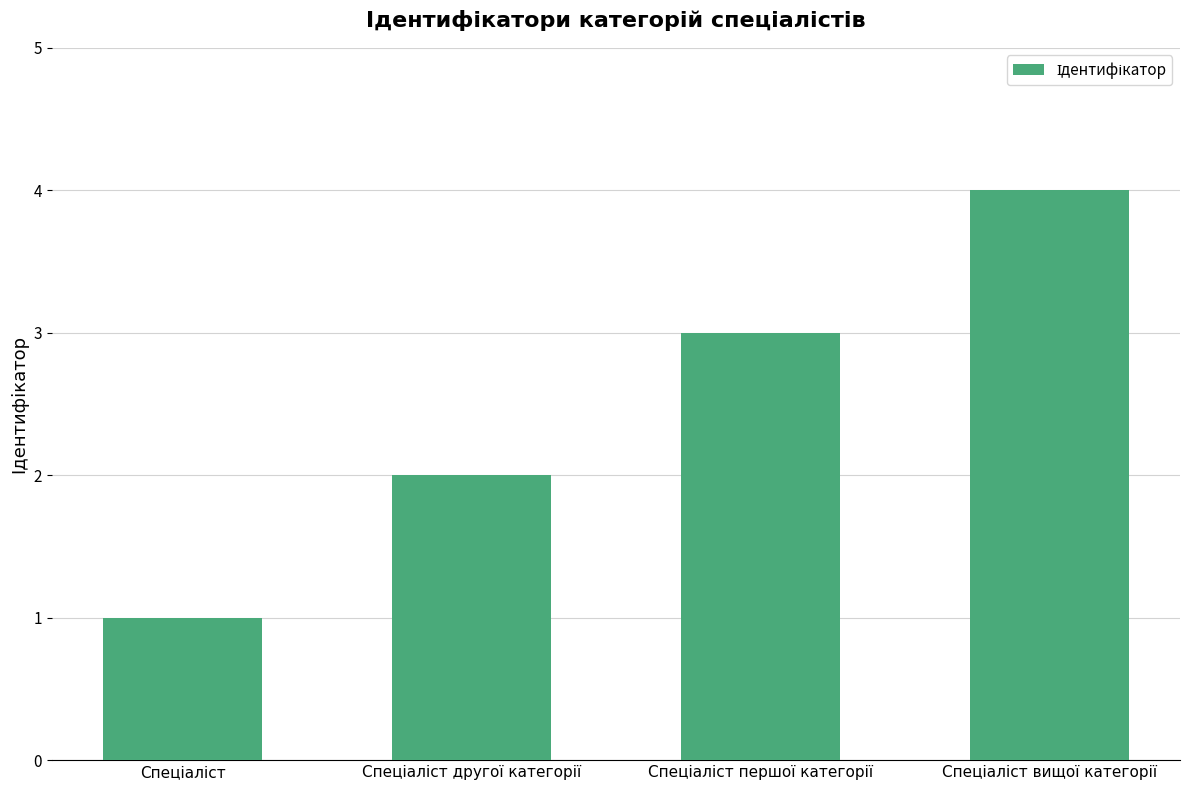

What is the difference between the maximum and minimum values?

3